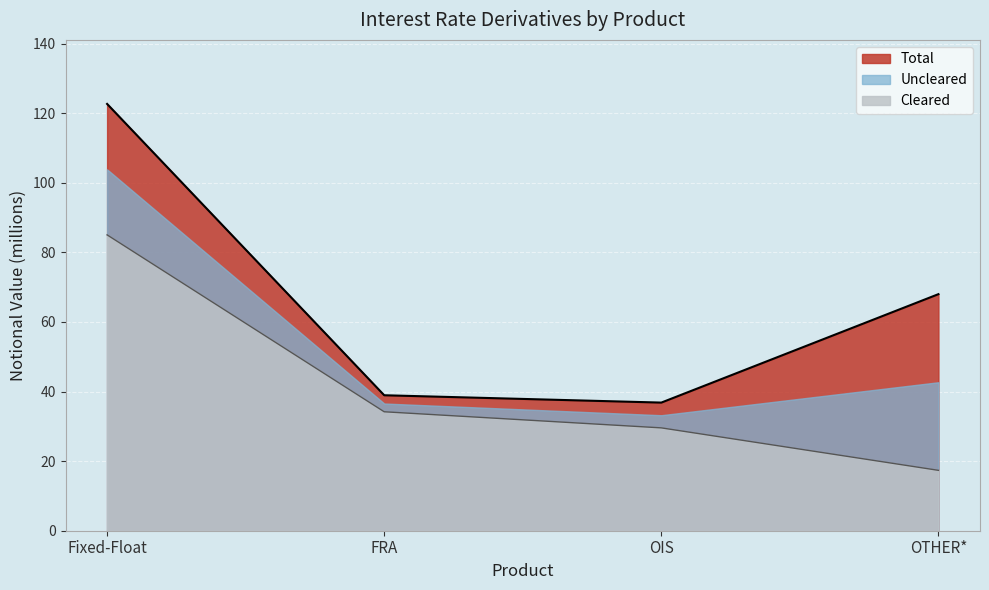

What value does the Cleared series have at FRA?

34.2